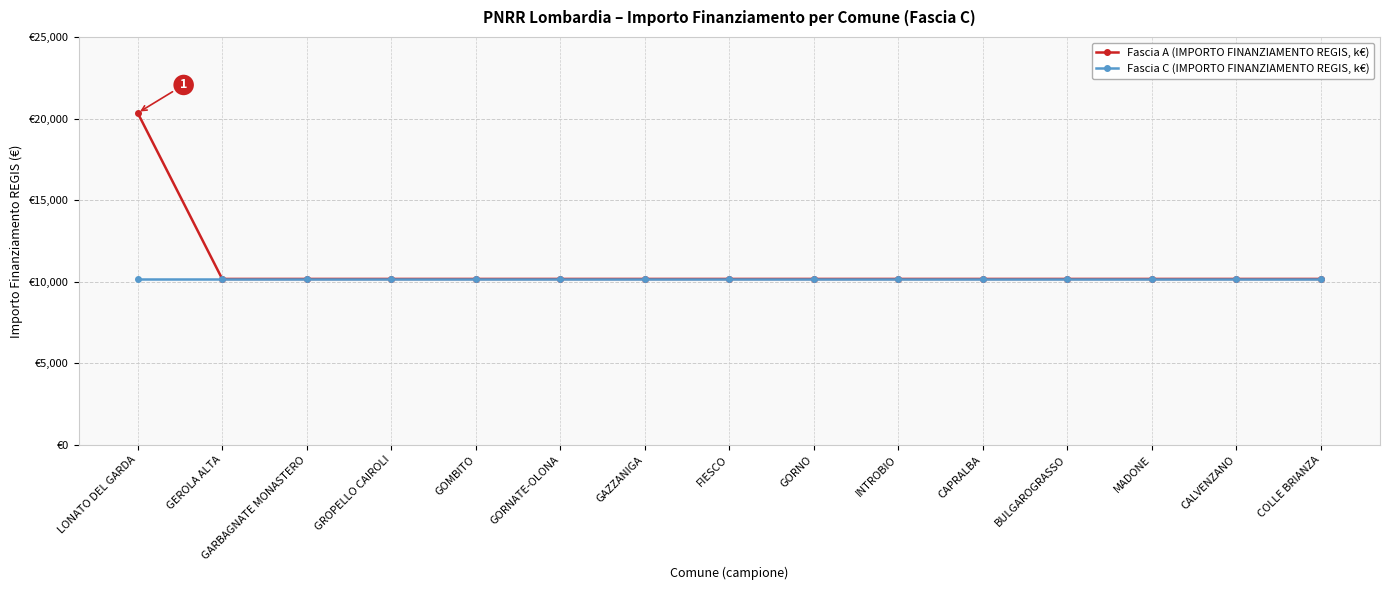

What are all the series names shown in the legend?

Fascia A (IMPORTO FINANZIAMENTO REGIS, k€), Fascia C (IMPORTO FINANZIAMENTO REGIS, k€)